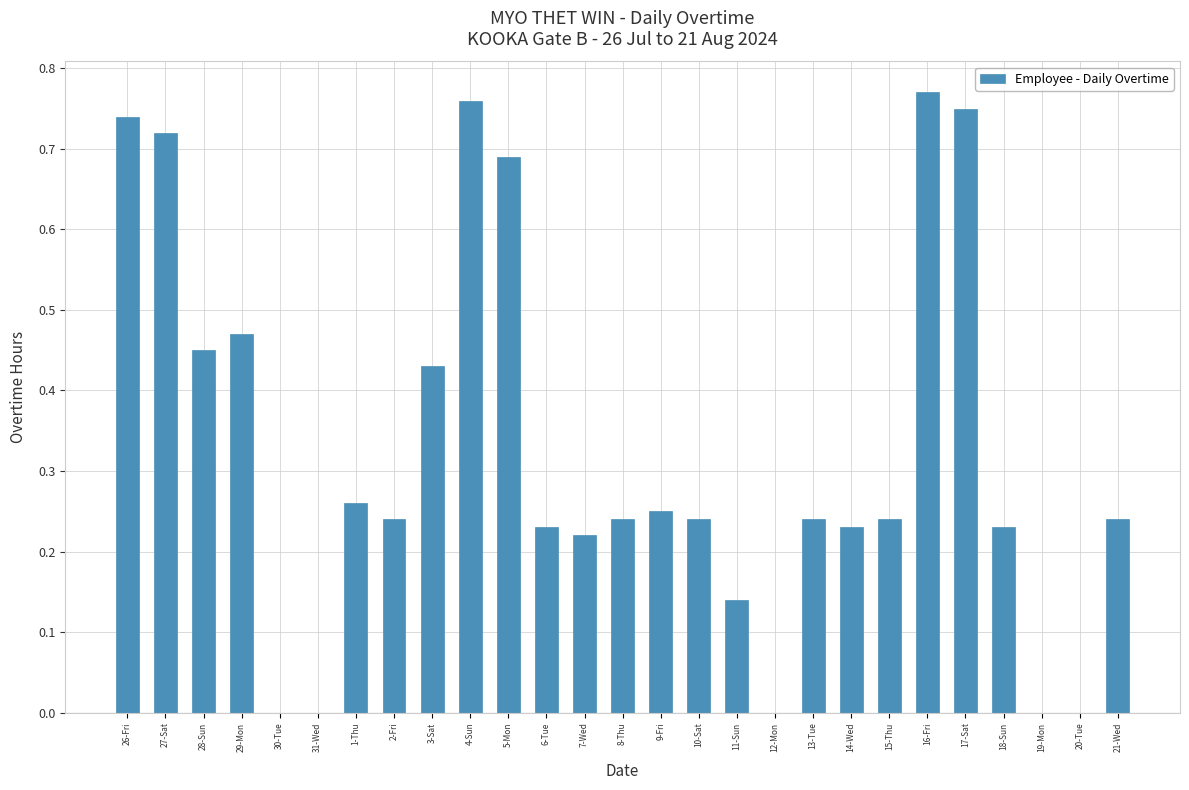

True or false: the data shows 0.1 at 14-Wed.

False